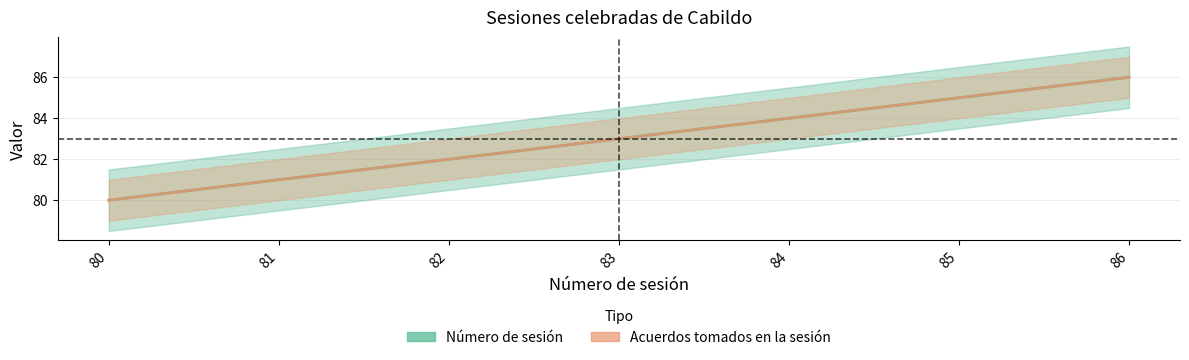

Rank the categories by Número de sesión value from highest to lowest.

86, 85, 84, 83, 82, 81, 80